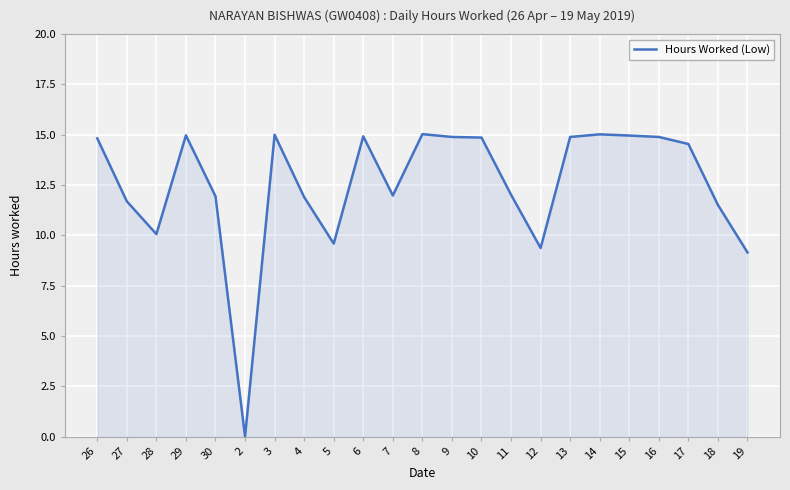

How many series are shown in this chart?

1